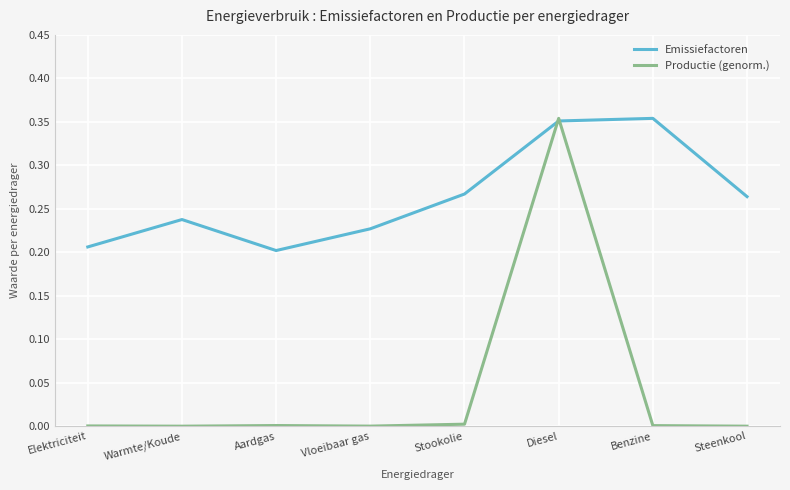

How many Emissiefactoren values are between 0 and 1?

8